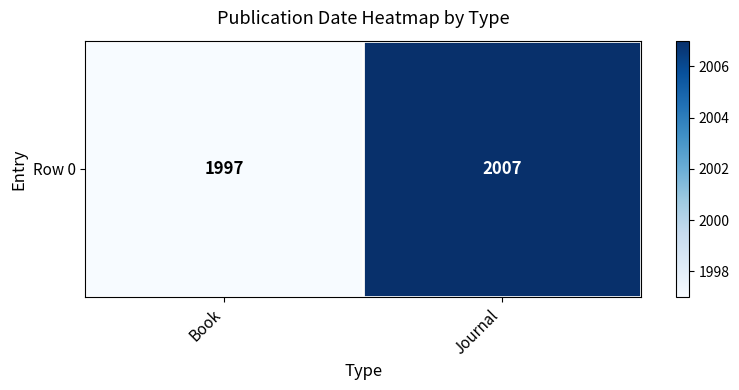

Reading left to right, extract all data points from this chart.

Book=1997	Journal=2007